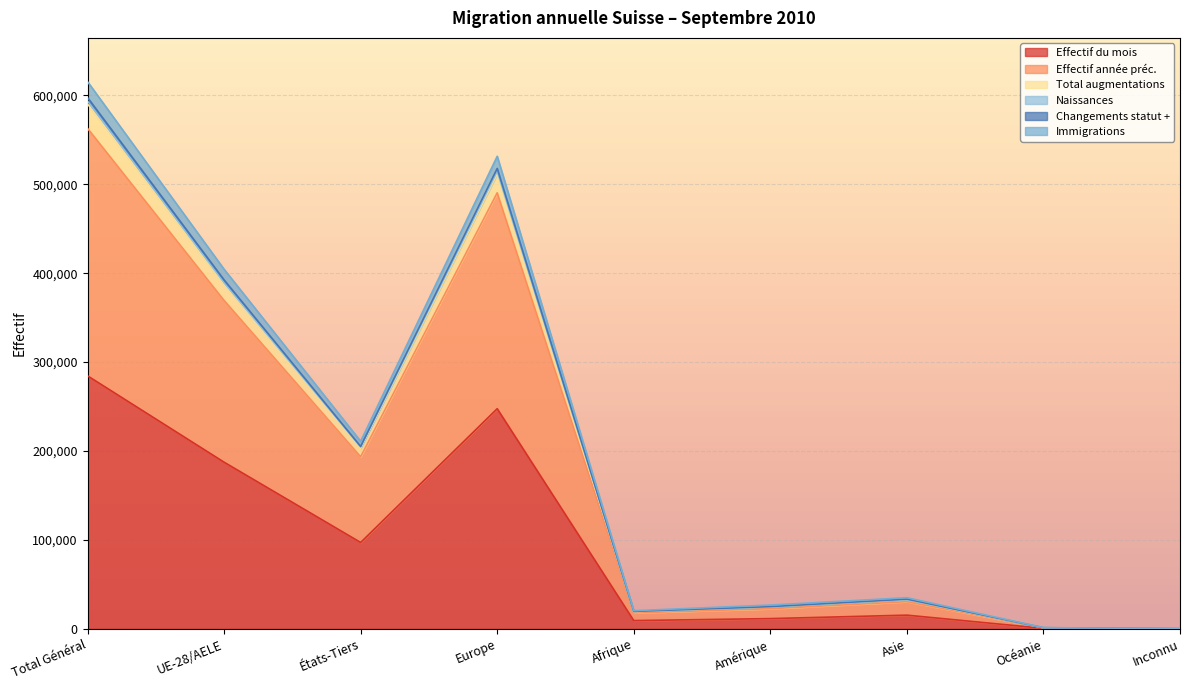

Is it true that Effectif du mois equals 284597.0 at Total Général?

True